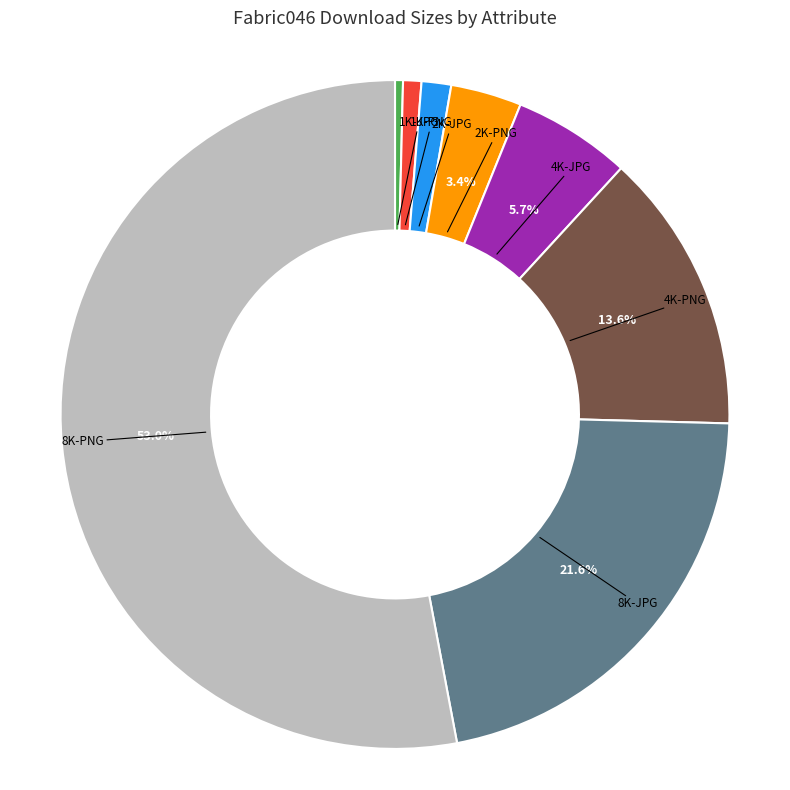

Does any single category account for the majority?

Yes